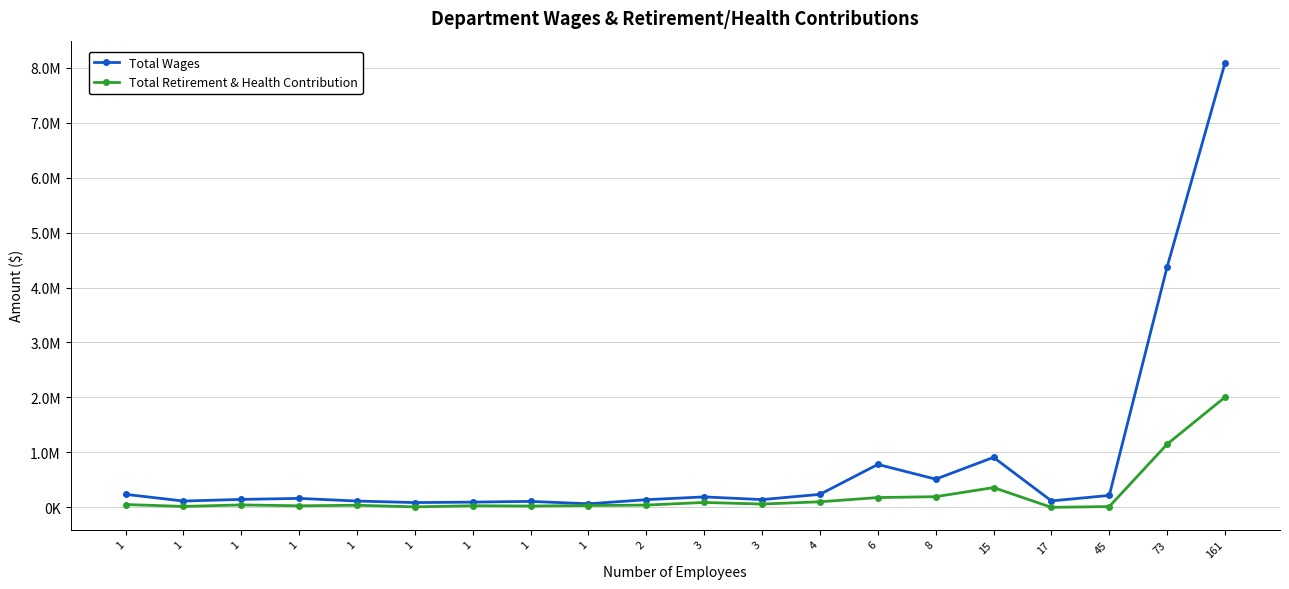

What is the spread (max minus min) of values at 8?

319004